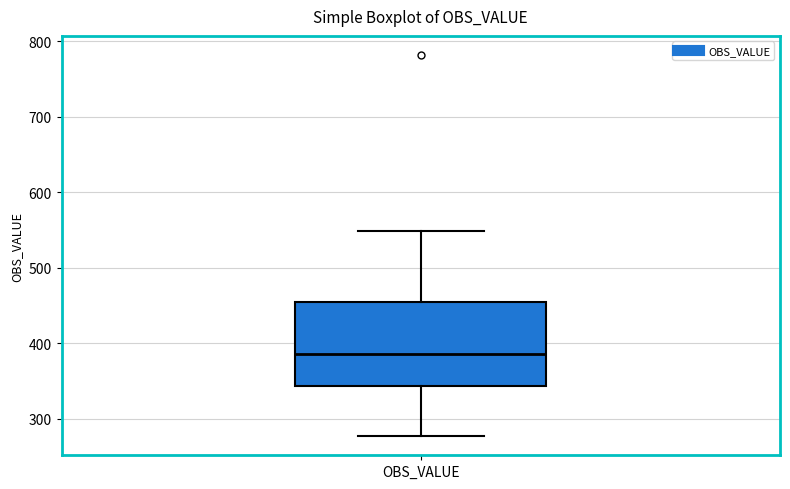

Where does the upper whisker of the box for OBS_VALUE end on the y-axis? The values are not printed on the chart, so give them approximately, as read against the axis.

550